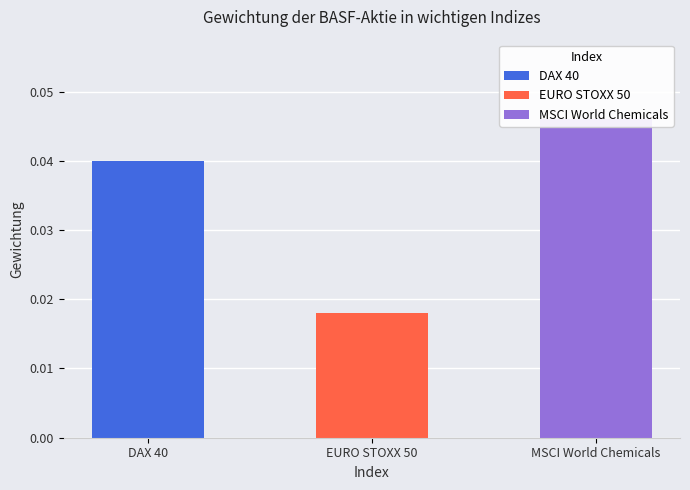

What position from the left is EURO STOXX 50?

2